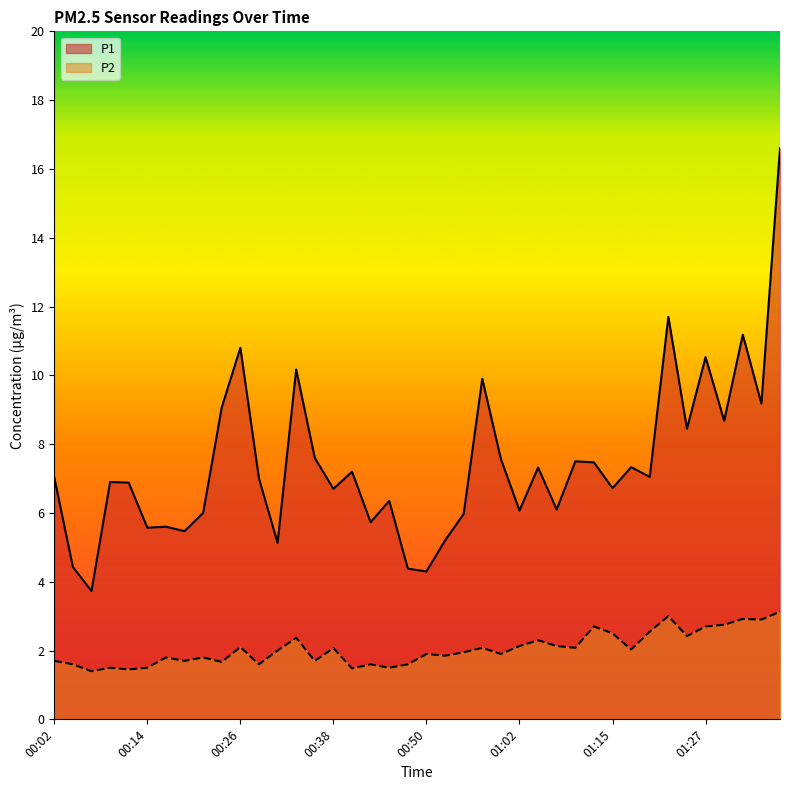

How many values in the P1 series exceed 7?

20